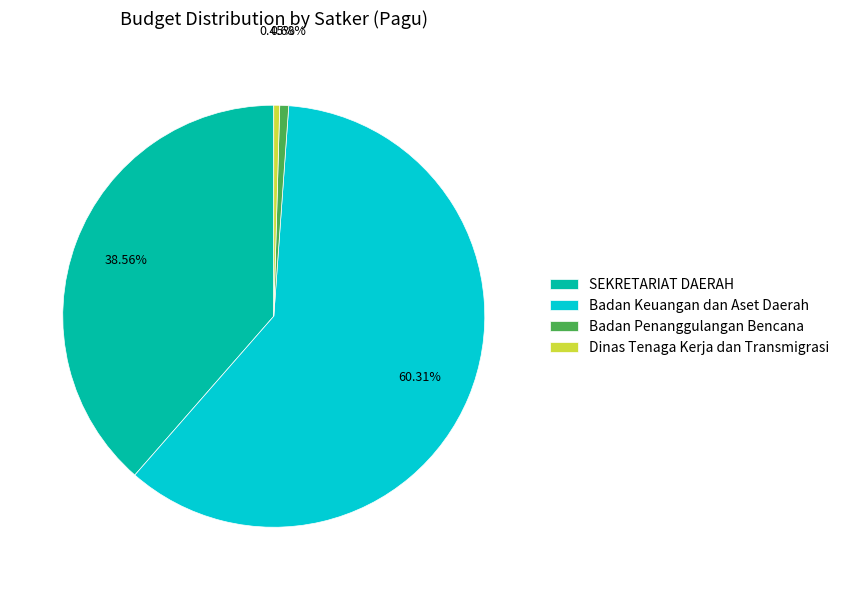

Combined, do SEKRETARIAT DAERAH and Dinas Tenaga Kerja dan Transmigrasi account for over 50%?

No